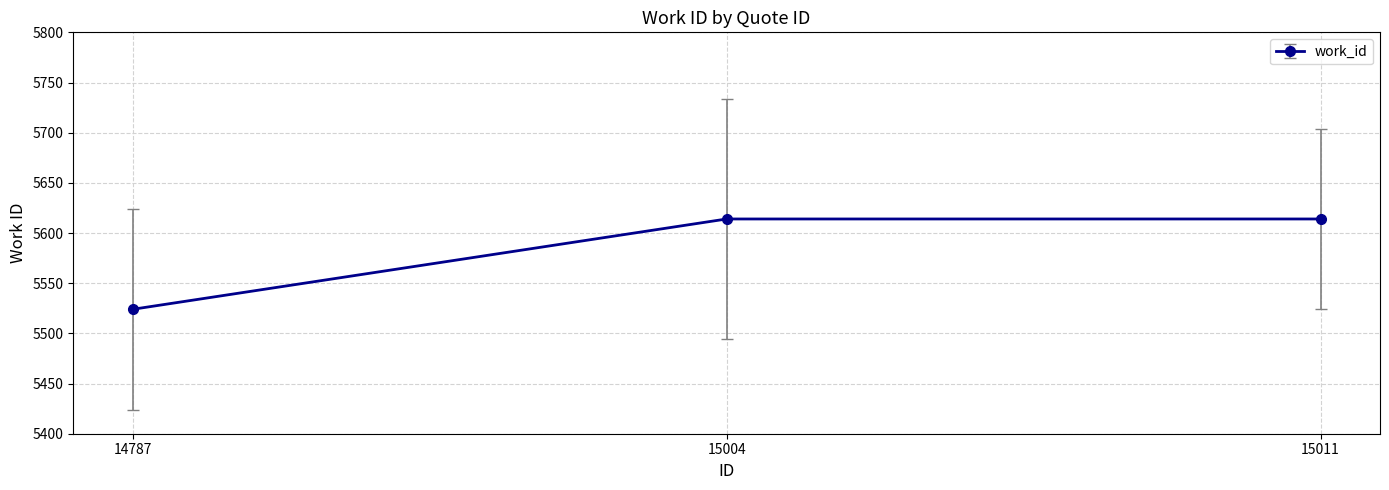

Between 15011 and 14787, which is larger?

15011